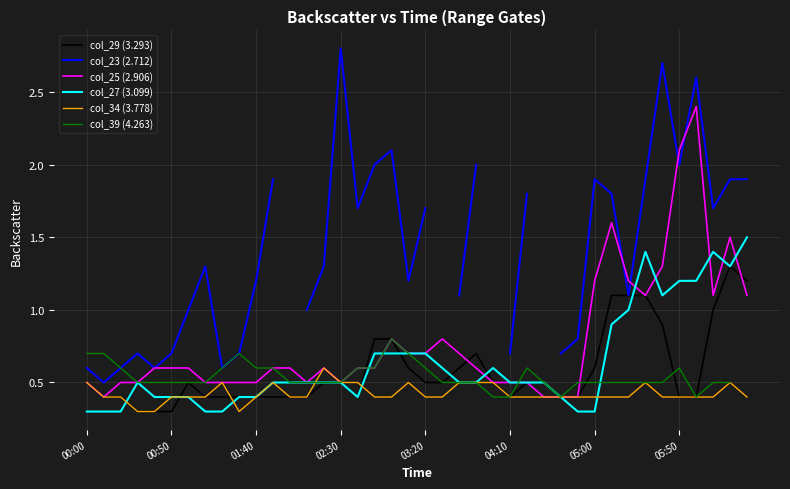

Which category has the highest value in the col_25 (2.906) series?

36